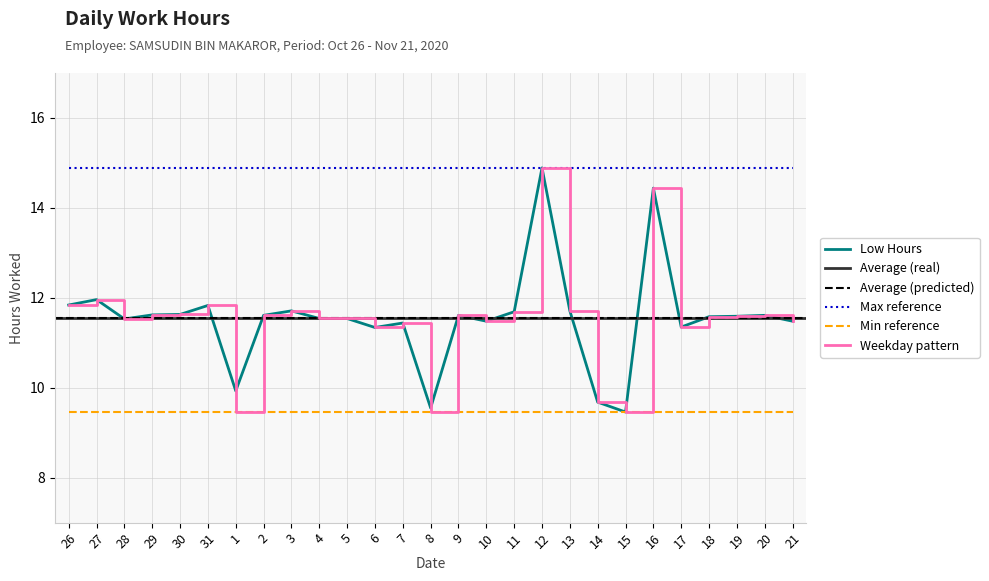

Reading left to right, what are all the values shown in this chart?

11.8	12.0	11.5	11.6	11.6	11.8	9.9	11.6	11.7	11.5	11.5	11.3	11.4	9.6	11.6	11.5	11.7	14.9	11.7	9.7	9.5	14.4	11.3	11.6	11.6	11.6	11.5